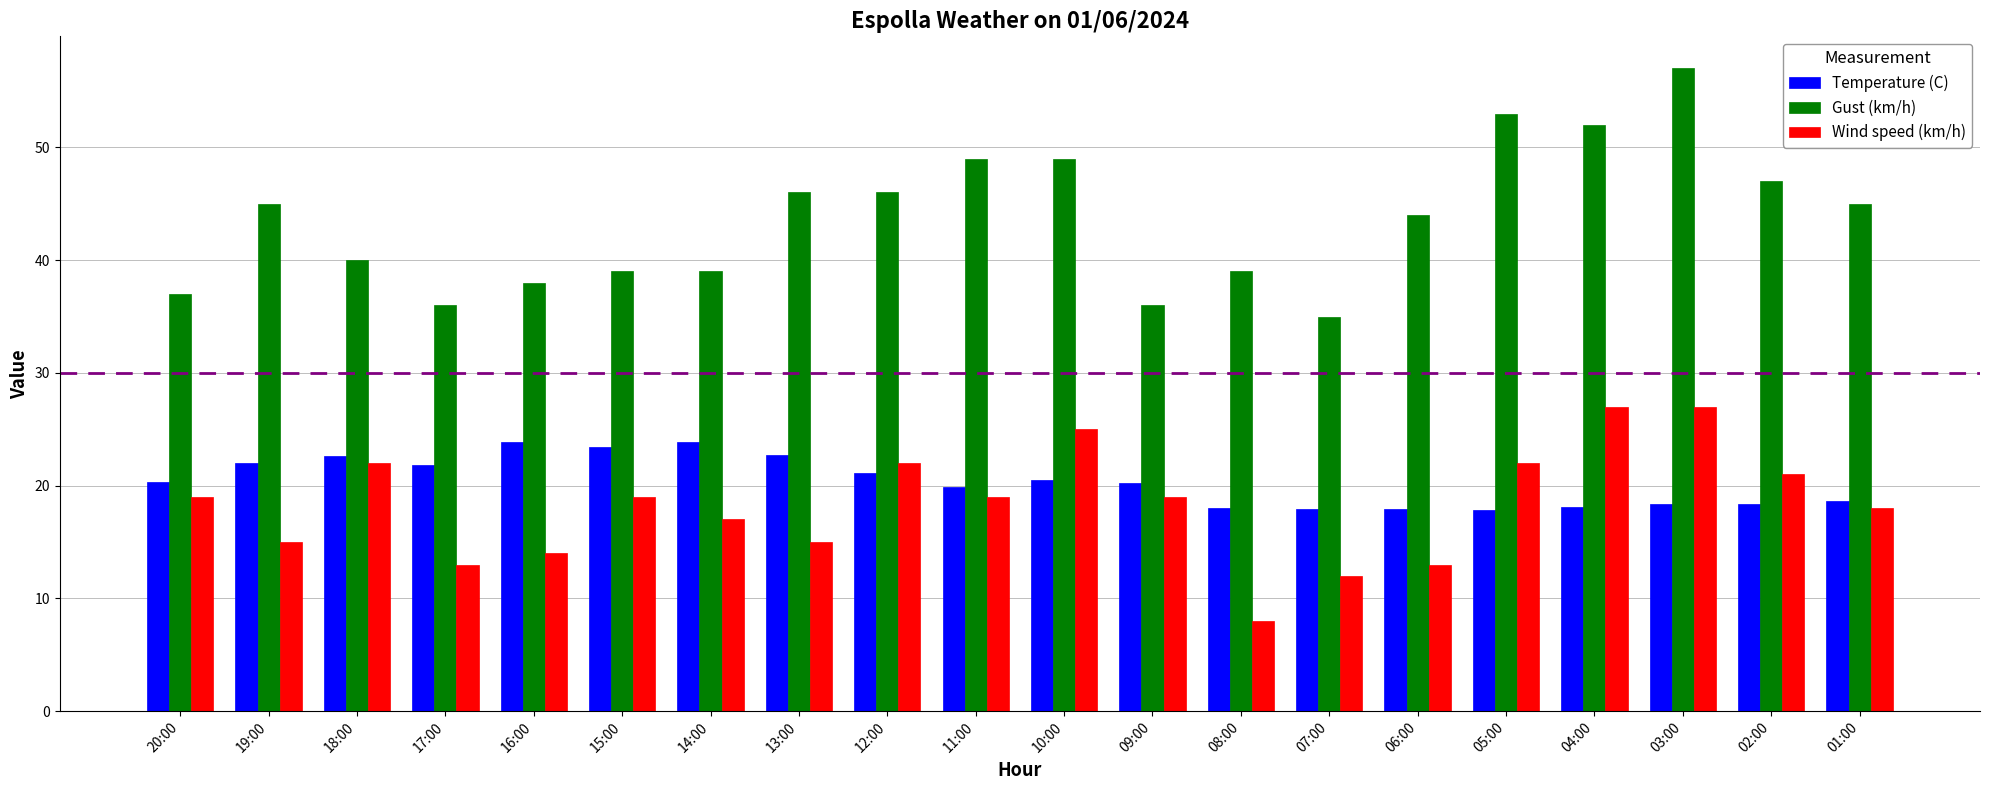

What are all the series names shown in the legend?

Temperature (C), Gust (km/h), Wind speed (km/h)